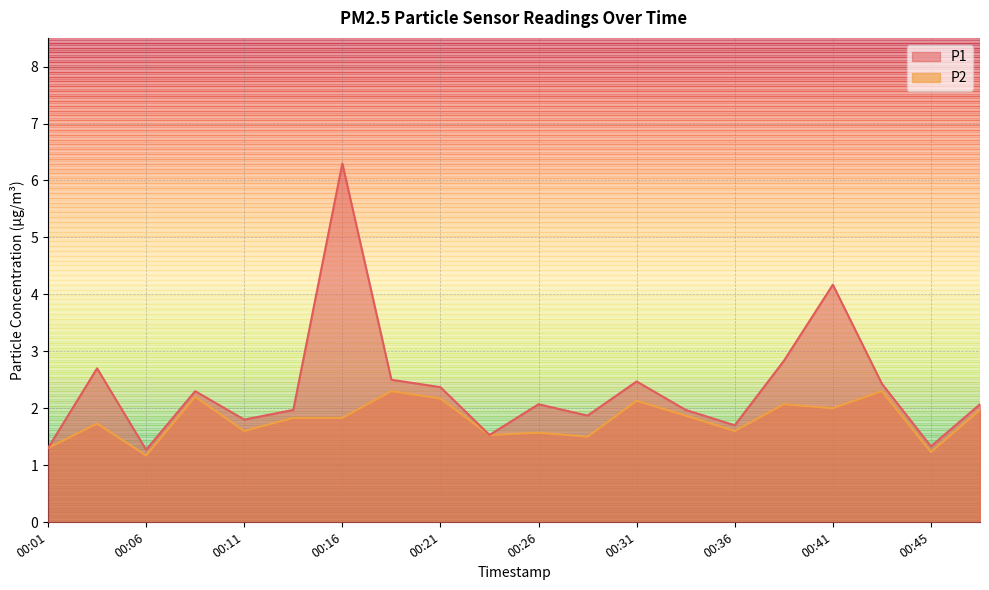

How many lines are shown in the chart?

2